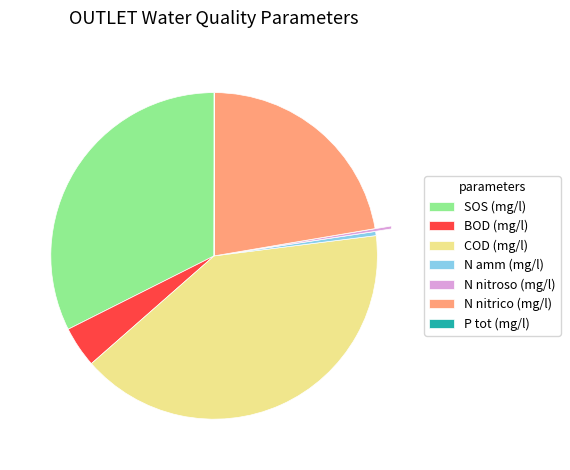

Is there any slice that represents more than half of the pie?

No